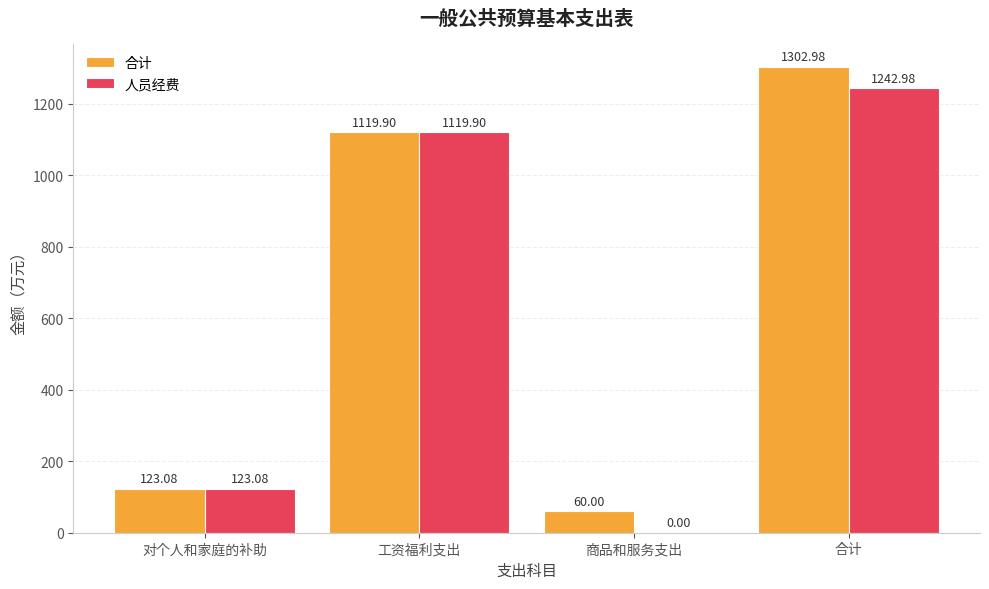

What is the average value of the 人员经费 series?

621.5